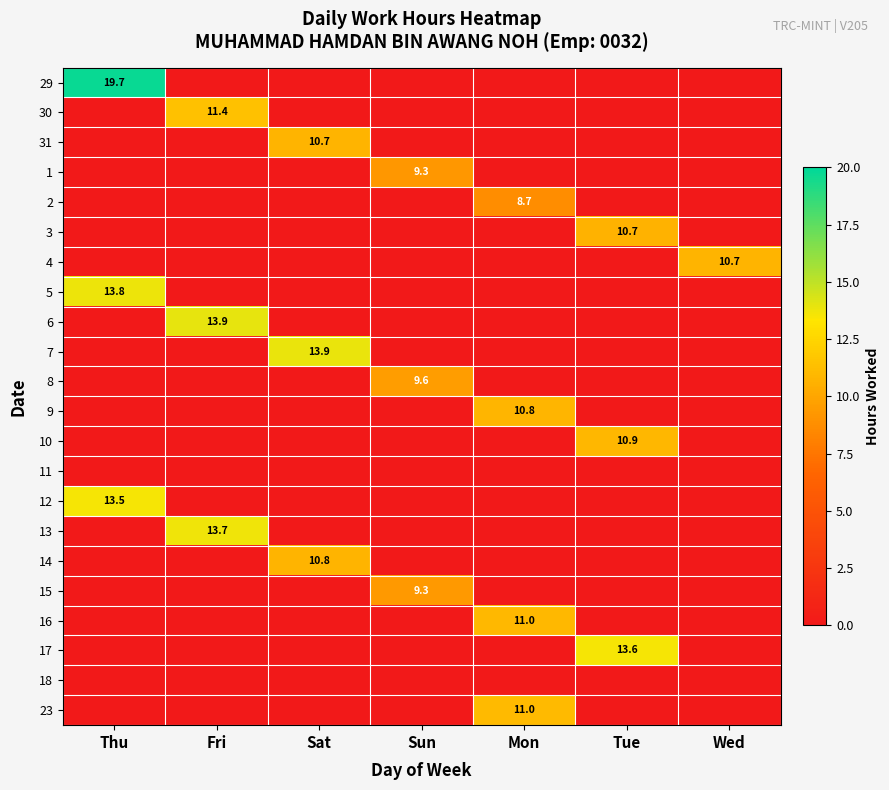

Is it true that 7 equals 13.9 at Sat?

True